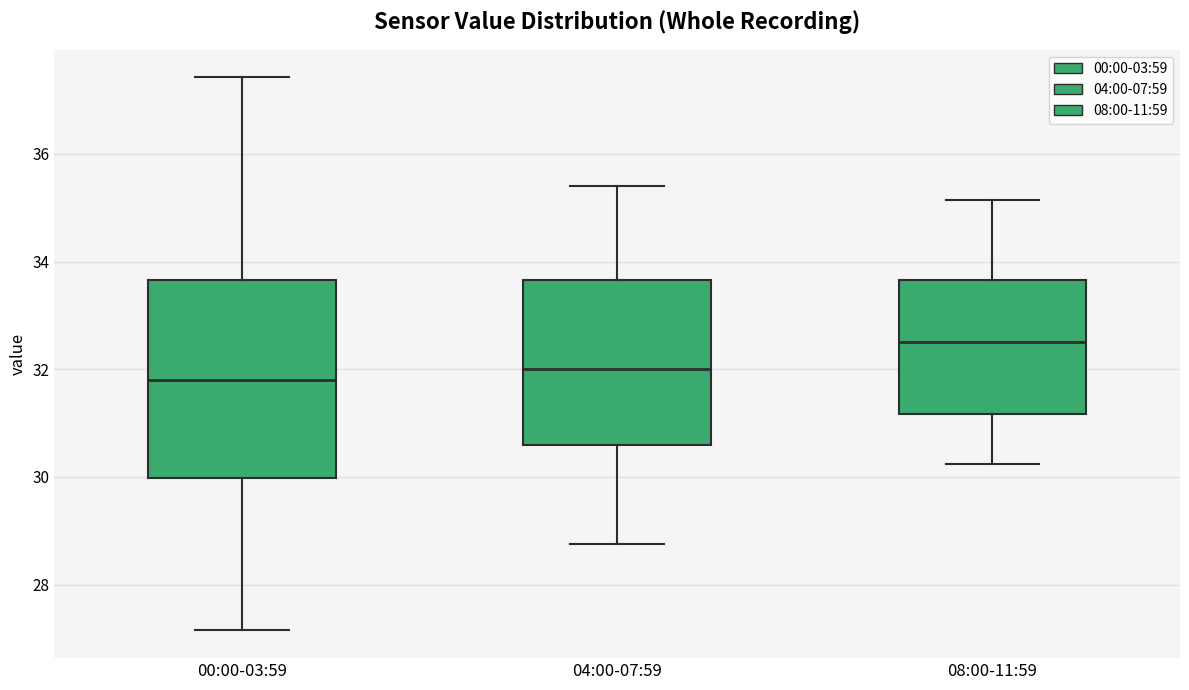

Reading left to right, read every box against the y-axis: the position of its median line, the range the box covers, and the ends of its whiskers. The values are not printed on the chart, so give them approximately, as read against the axis.

00:00-03:59: median 31.8, box 30.0 to 33.6, whiskers 27.2 to 37.4
04:00-07:59: median 32.0, box 30.6 to 33.6, whiskers 28.8 to 35.4
08:00-11:59: median 32.6, box 31.2 to 33.6, whiskers 30.2 to 35.2